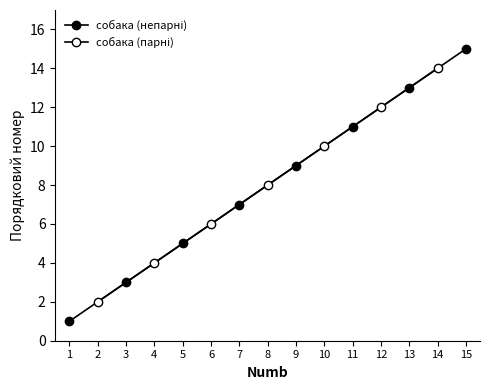

List the labels in order of value, largest first.

15, 14, 13, 12, 11, 10, 9, 8, 7, 6, 5, 4, 3, 2, 1